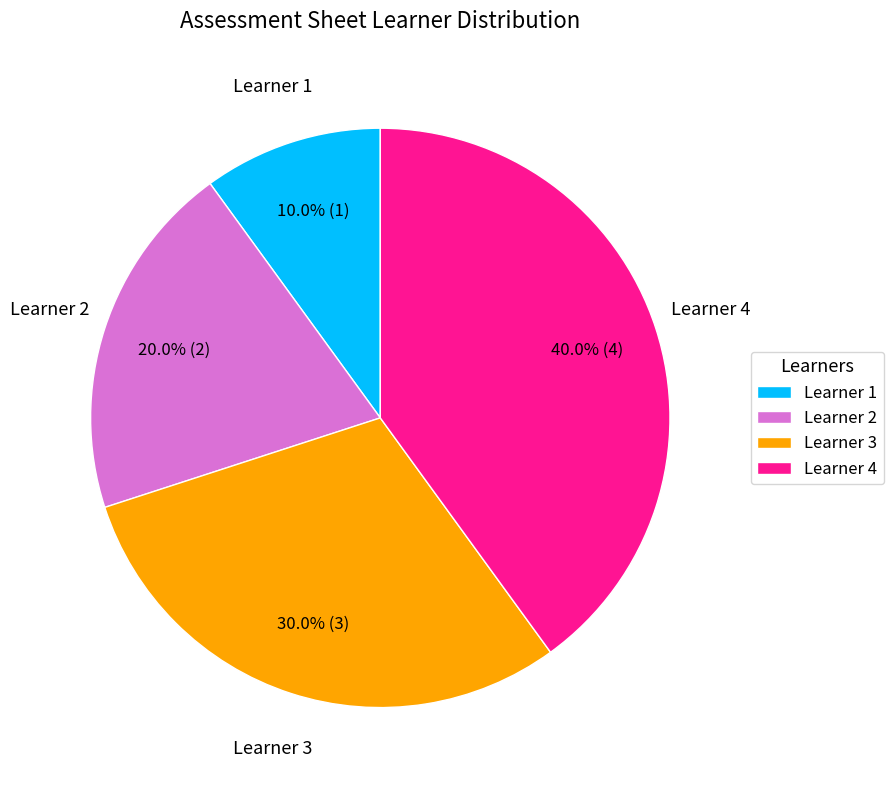

How much of the chart is everything except Learner 2?

80.0%